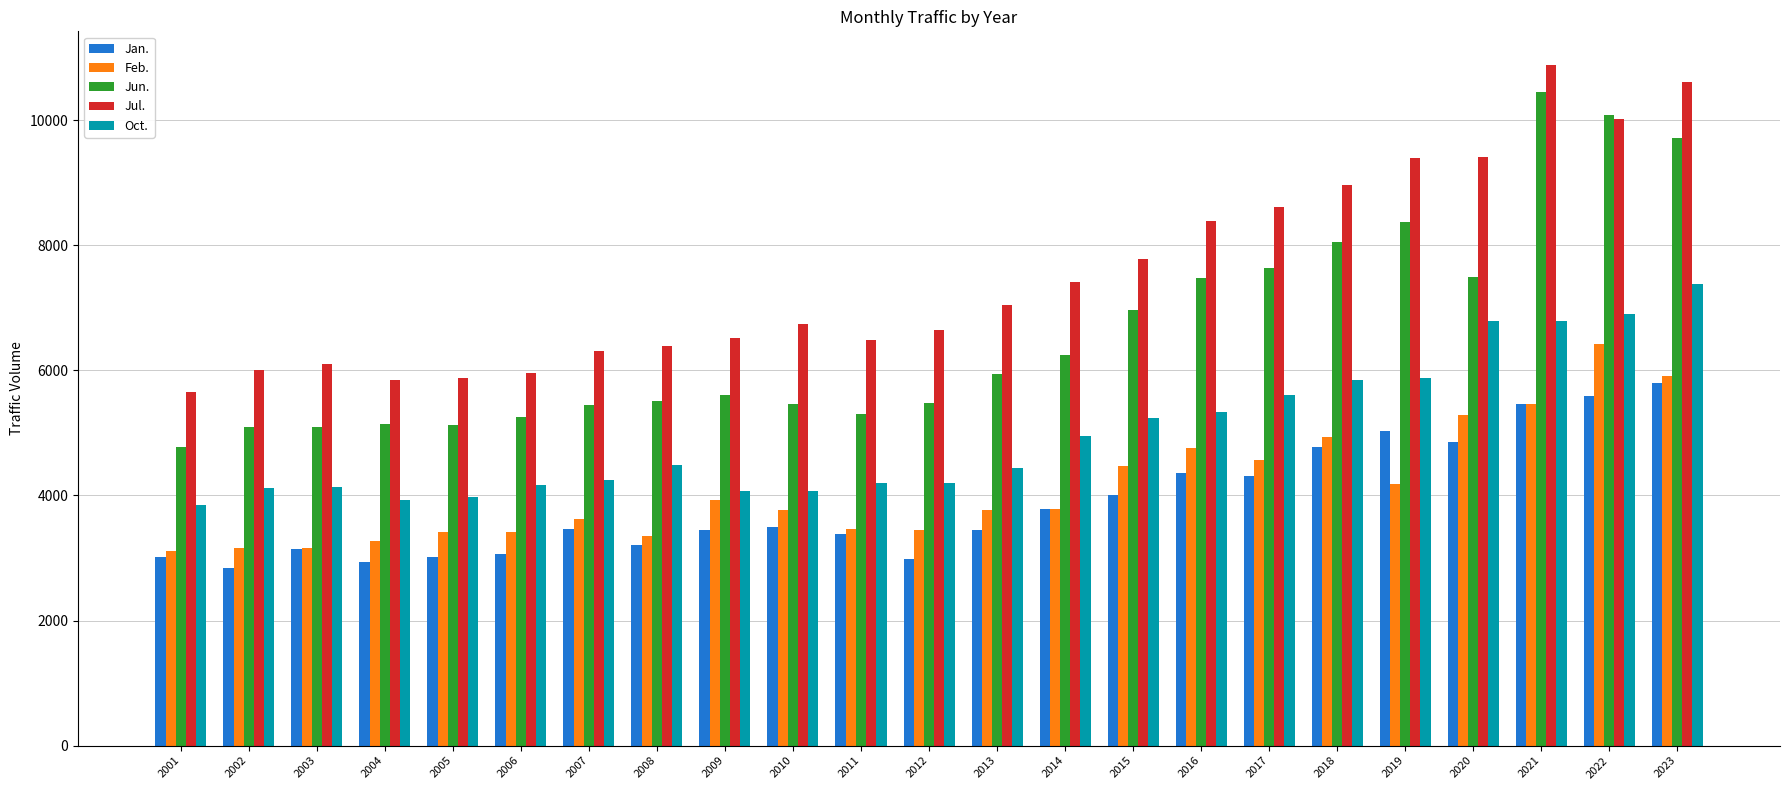

What are all the series names shown in the legend?

Jan., Feb., Jun., Jul., Oct.